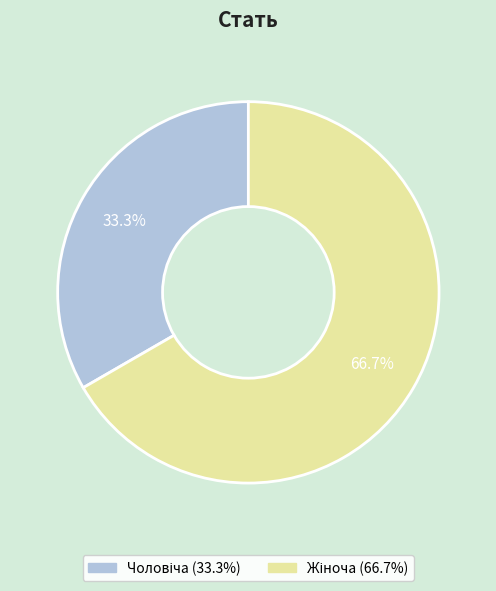

Is there any slice that represents more than half of the pie?

Yes